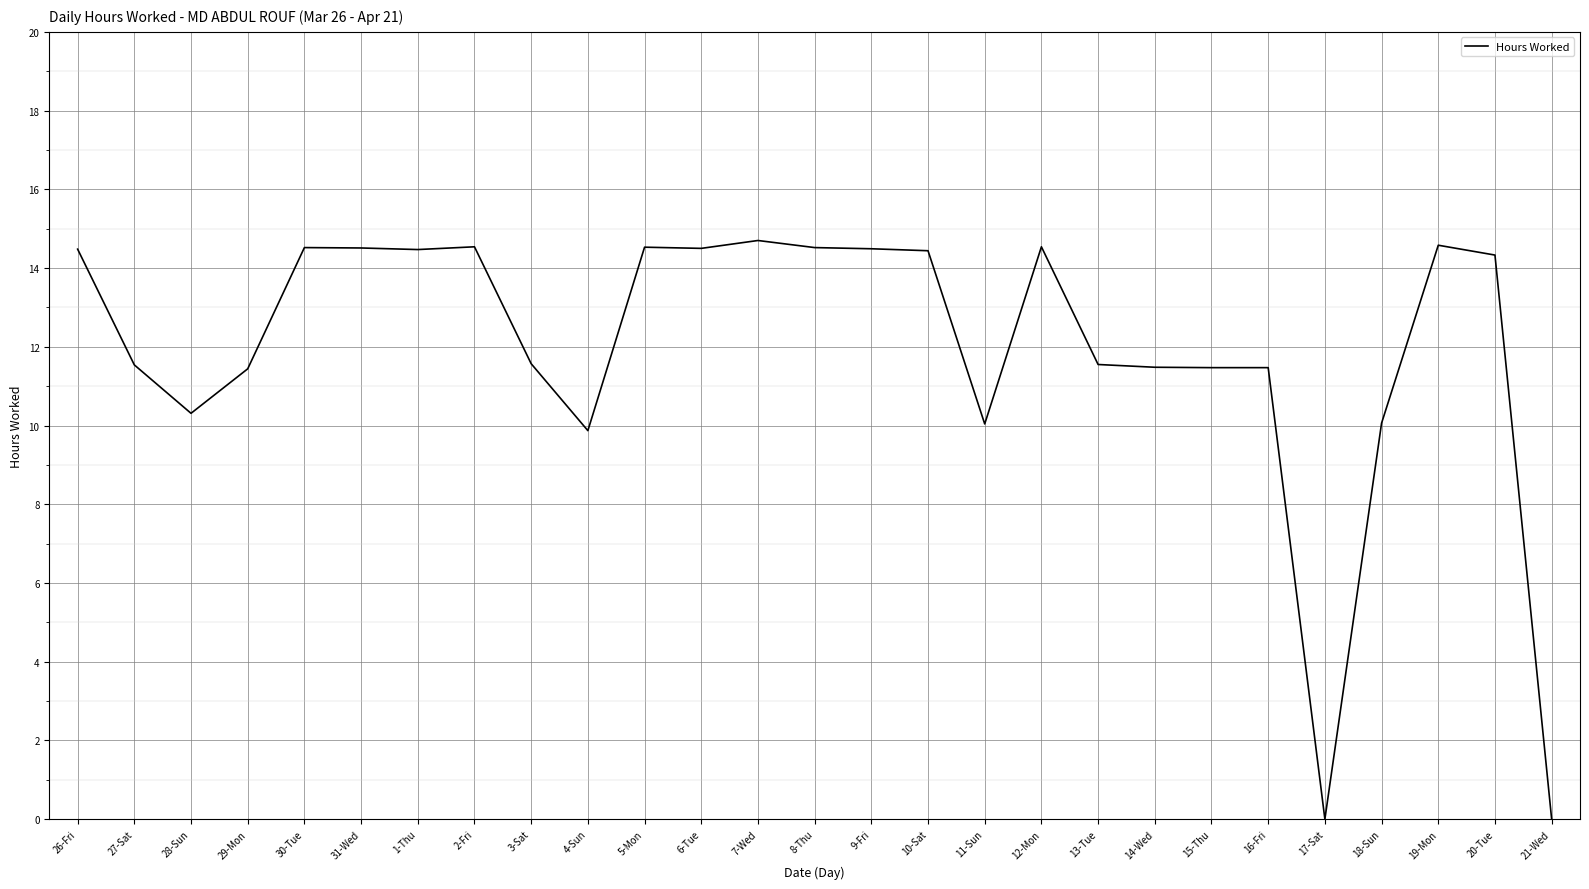

At which label does the data first exceed 14?

26-Fri